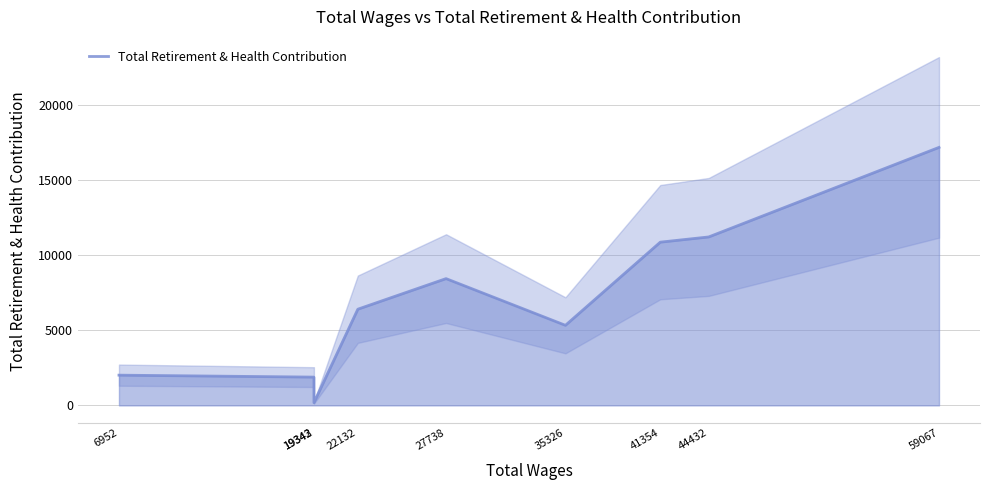

At which category does the data reach its first local peak?

27738